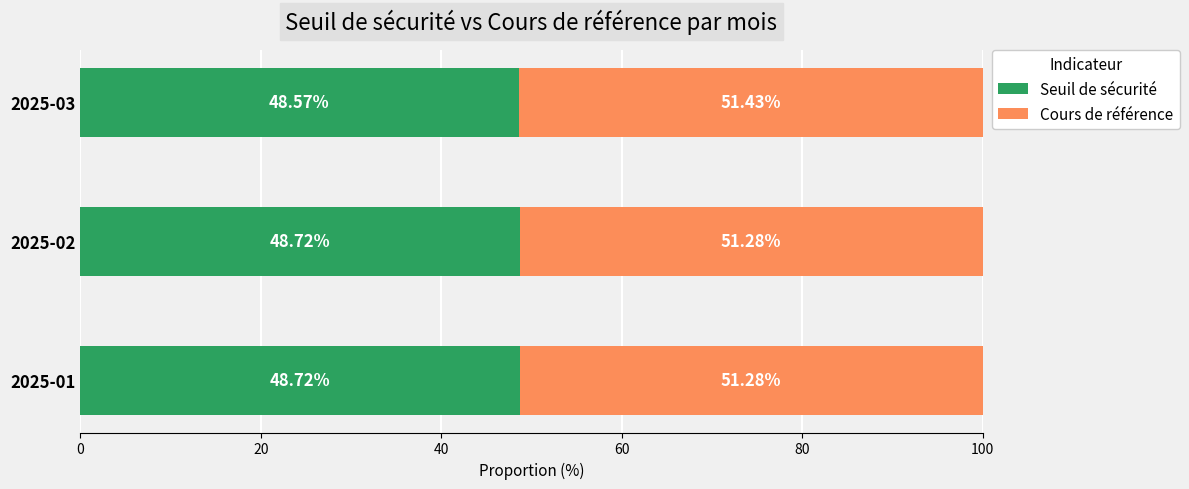

What is the total value across all series at 2025-01?

100.0